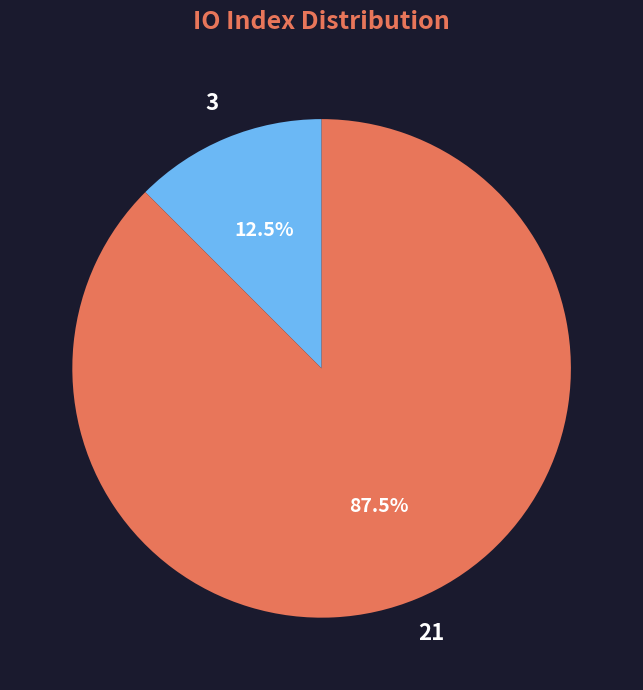

Is there a majority slice in this chart?

Yes